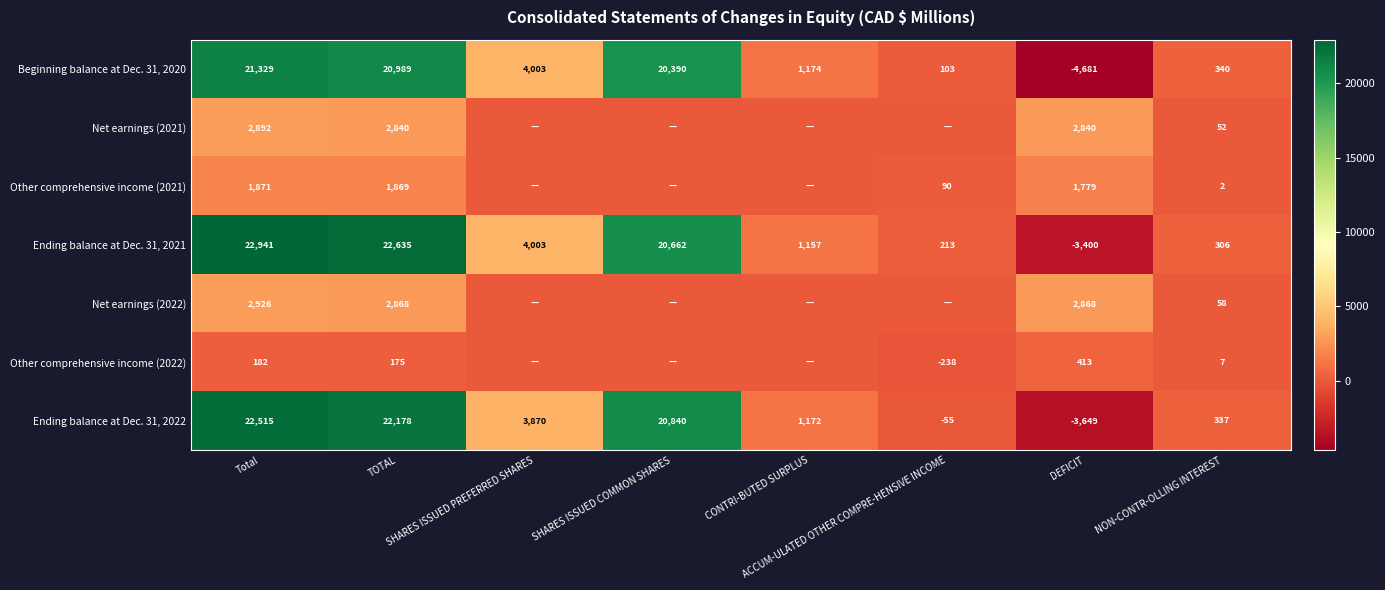

Which category has the highest value across all series?

Total